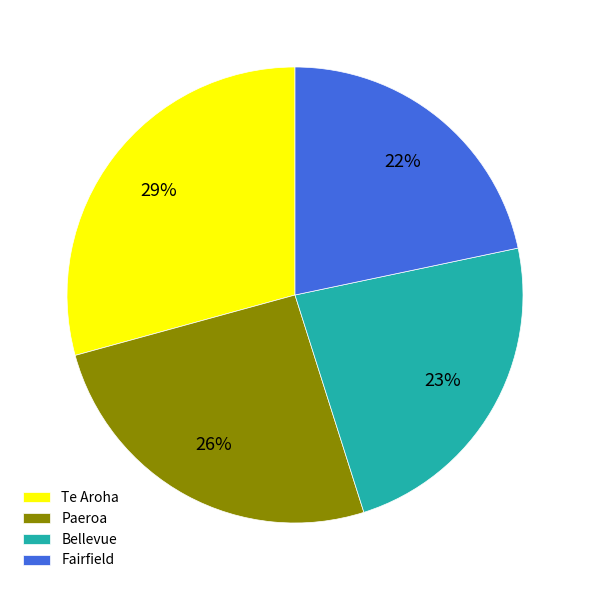

How many slices are in this pie chart?

4